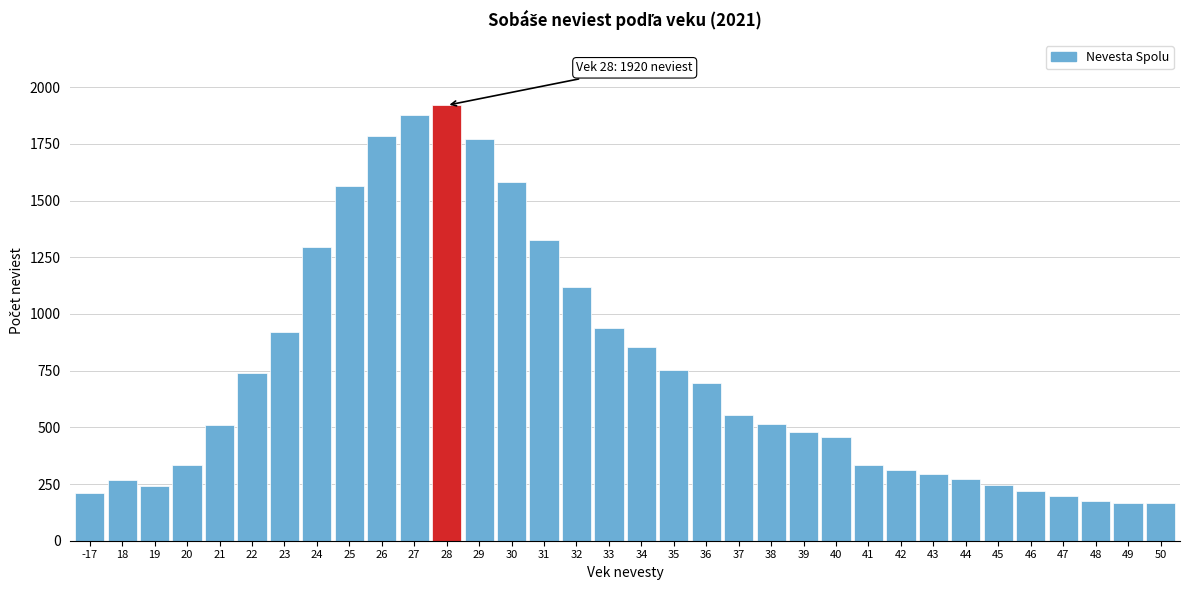

What is the difference between the maximum and second lowest values?

1753